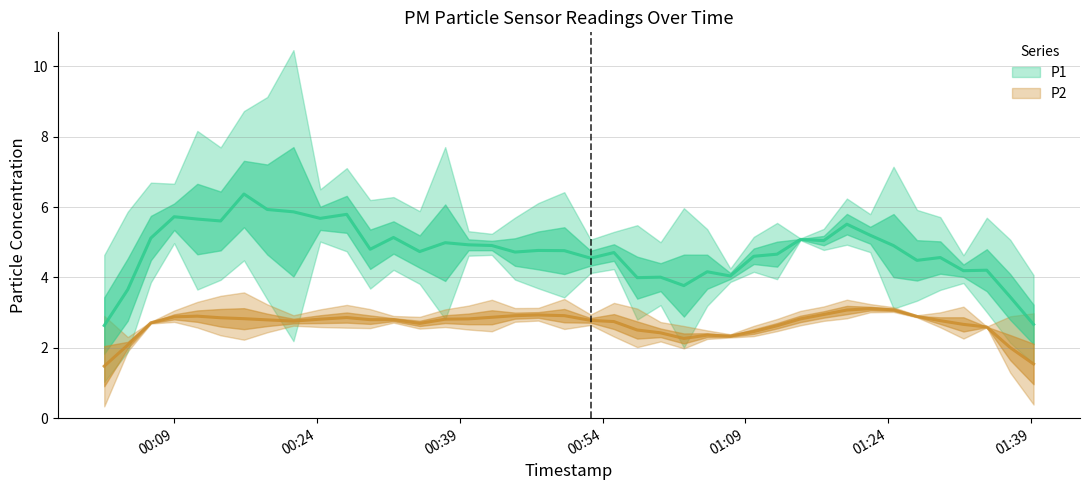

How many lines are shown in the chart?

2